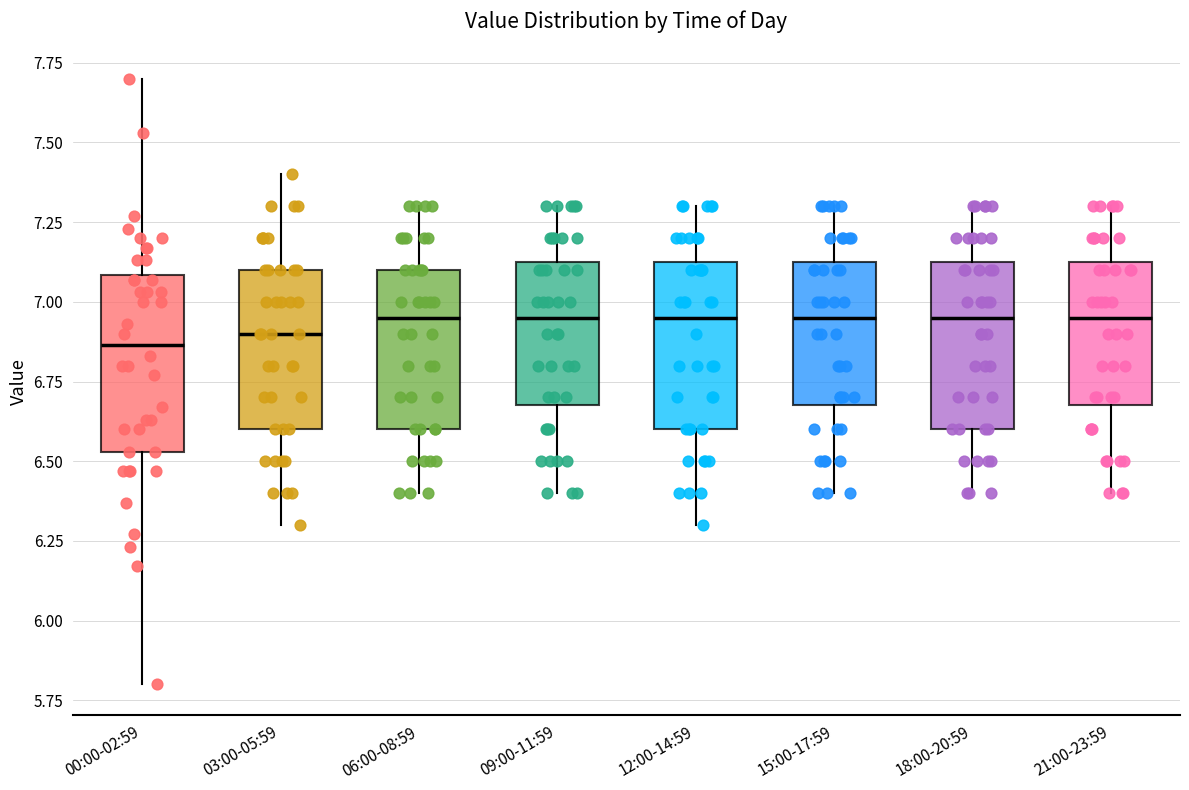

Reading left to right, read every box against the y-axis: the position of its median line, the range the box covers, and the ends of its whiskers. The values are not printed on the chart, so give them approximately, as read against the axis.

00:00-02:59: median 6.85, box 6.55 to 7.10, whiskers 5.80 to 7.70
03:00-05:59: median 6.90, box 6.60 to 7.10, whiskers 6.30 to 7.40
06:00-08:59: median 6.95, box 6.60 to 7.10, whiskers 6.40 to 7.30
09:00-11:59: median 6.95, box 6.70 to 7.15, whiskers 6.40 to 7.30
12:00-14:59: median 6.95, box 6.60 to 7.15, whiskers 6.30 to 7.30
15:00-17:59: median 6.95, box 6.70 to 7.15, whiskers 6.40 to 7.30
18:00-20:59: median 6.95, box 6.60 to 7.15, whiskers 6.40 to 7.30
21:00-23:59: median 6.95, box 6.70 to 7.15, whiskers 6.40 to 7.30